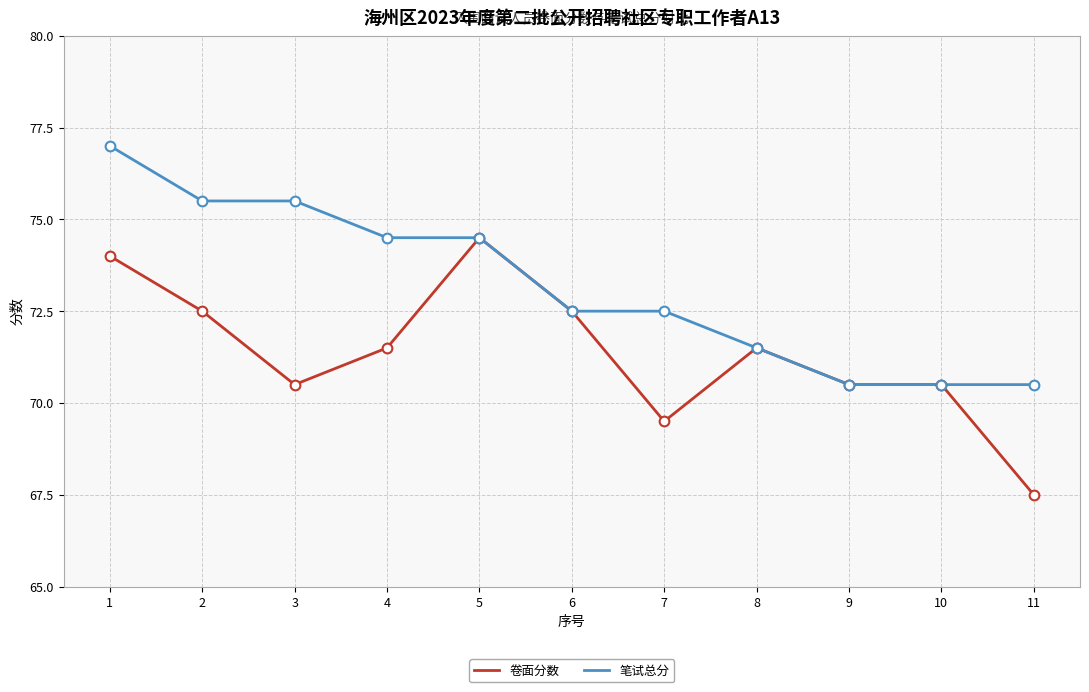

Which series has the largest range (max minus min)?

卷面分数